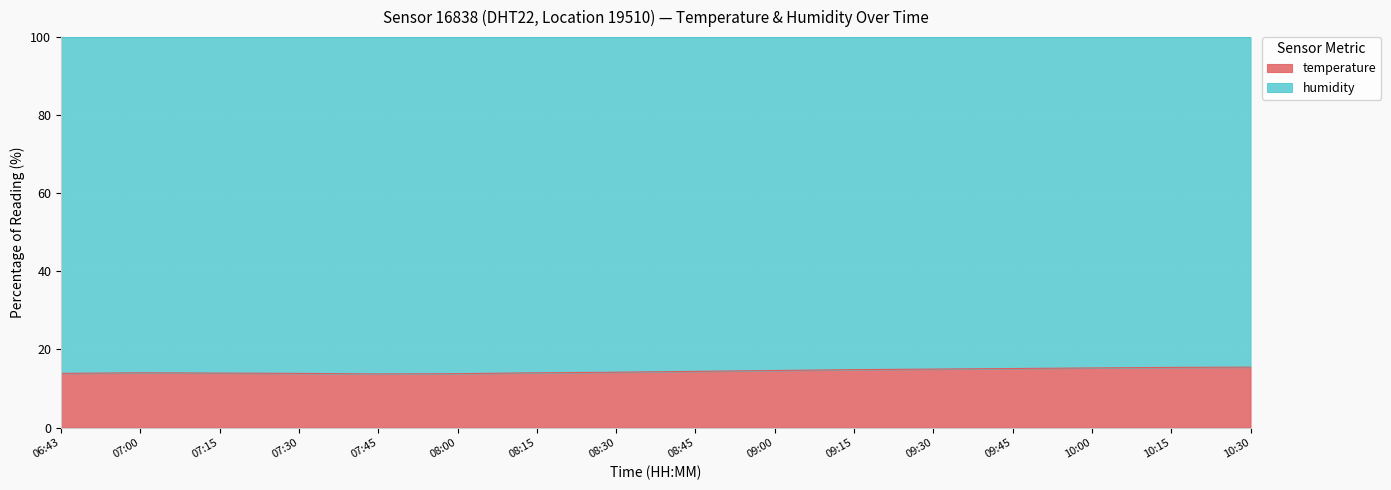

Reading left to right, what are all the values shown in this chart?

06:43=13.9	07:00=14.0	07:15=14.0	07:30=13.9	07:45=13.7	08:00=13.8	08:15=14.0	08:30=14.2	08:45=14.4	09:00=14.6	09:15=14.8	09:30=15.0	09:45=15.1	10:00=15.3	10:15=15.4	10:30=15.5